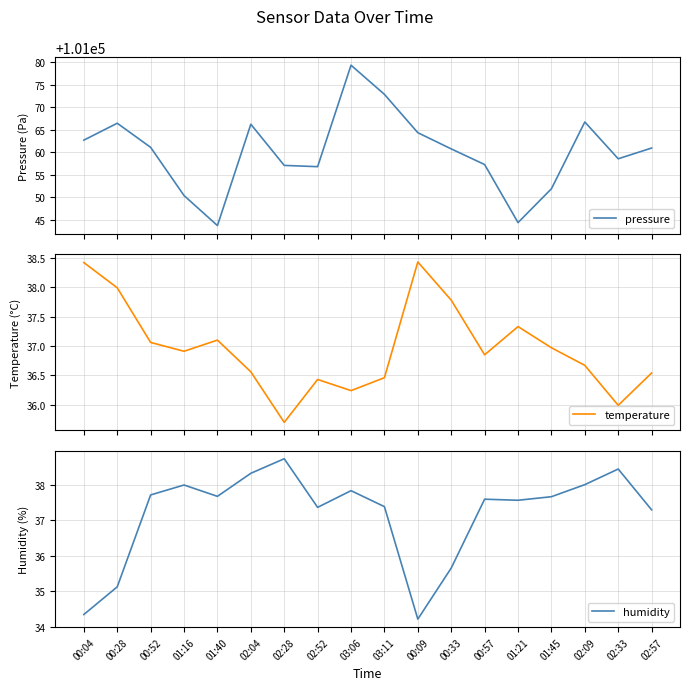

At which label is humidity closest to 36?

00:33